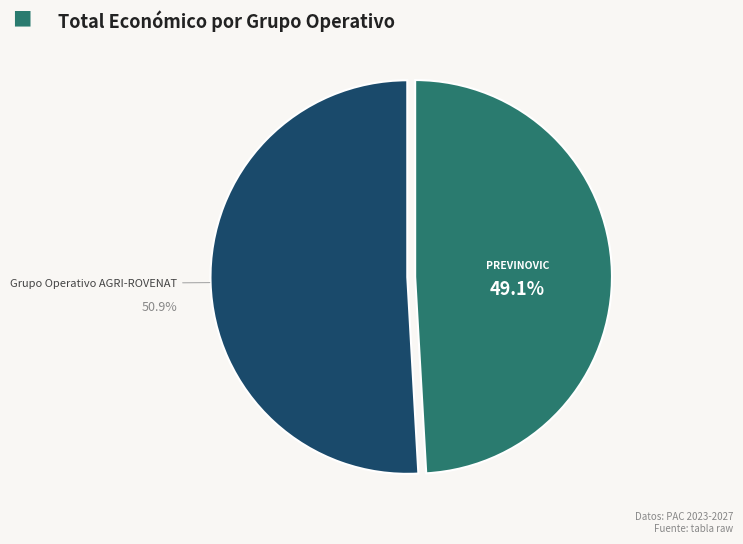

Rank the categories by value from highest to lowest.

Grupo Operativo AGRI-ROVENAT, Grupo Operativo PREVINOVIC